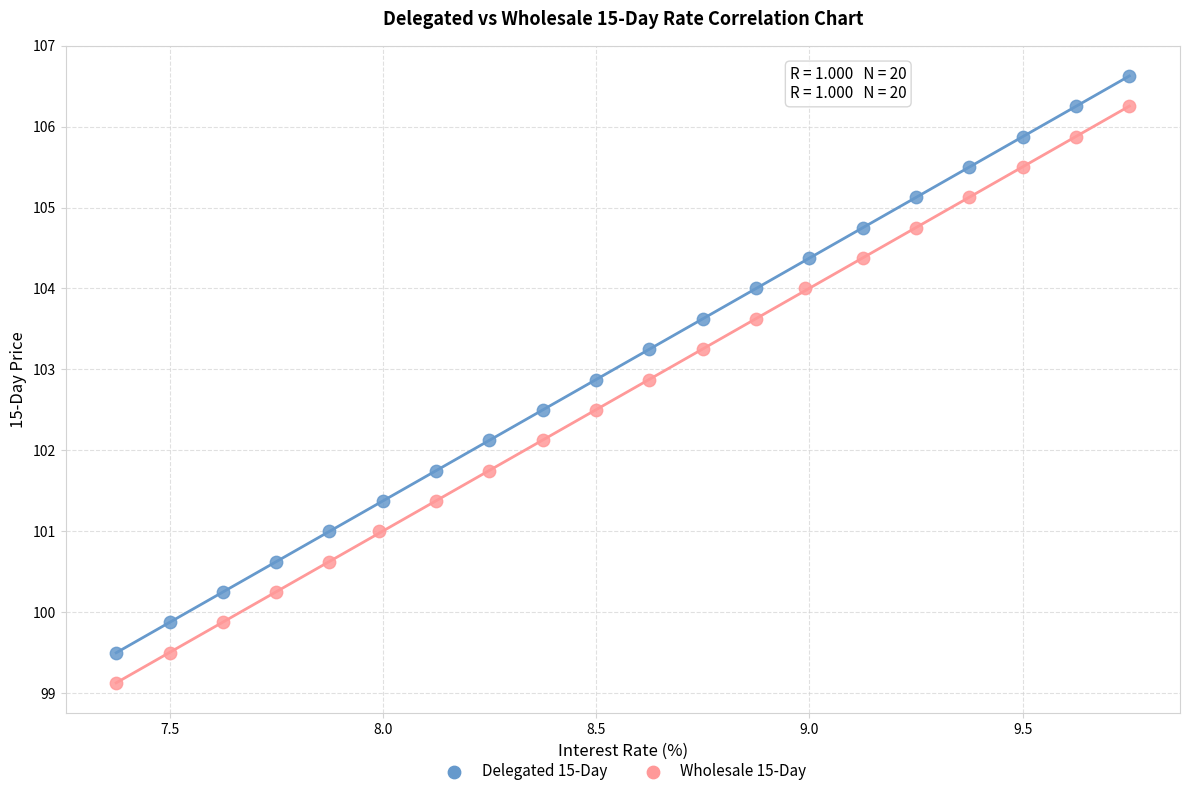

Which series reaches the maximum Y coordinate?

Delegated 15-Day